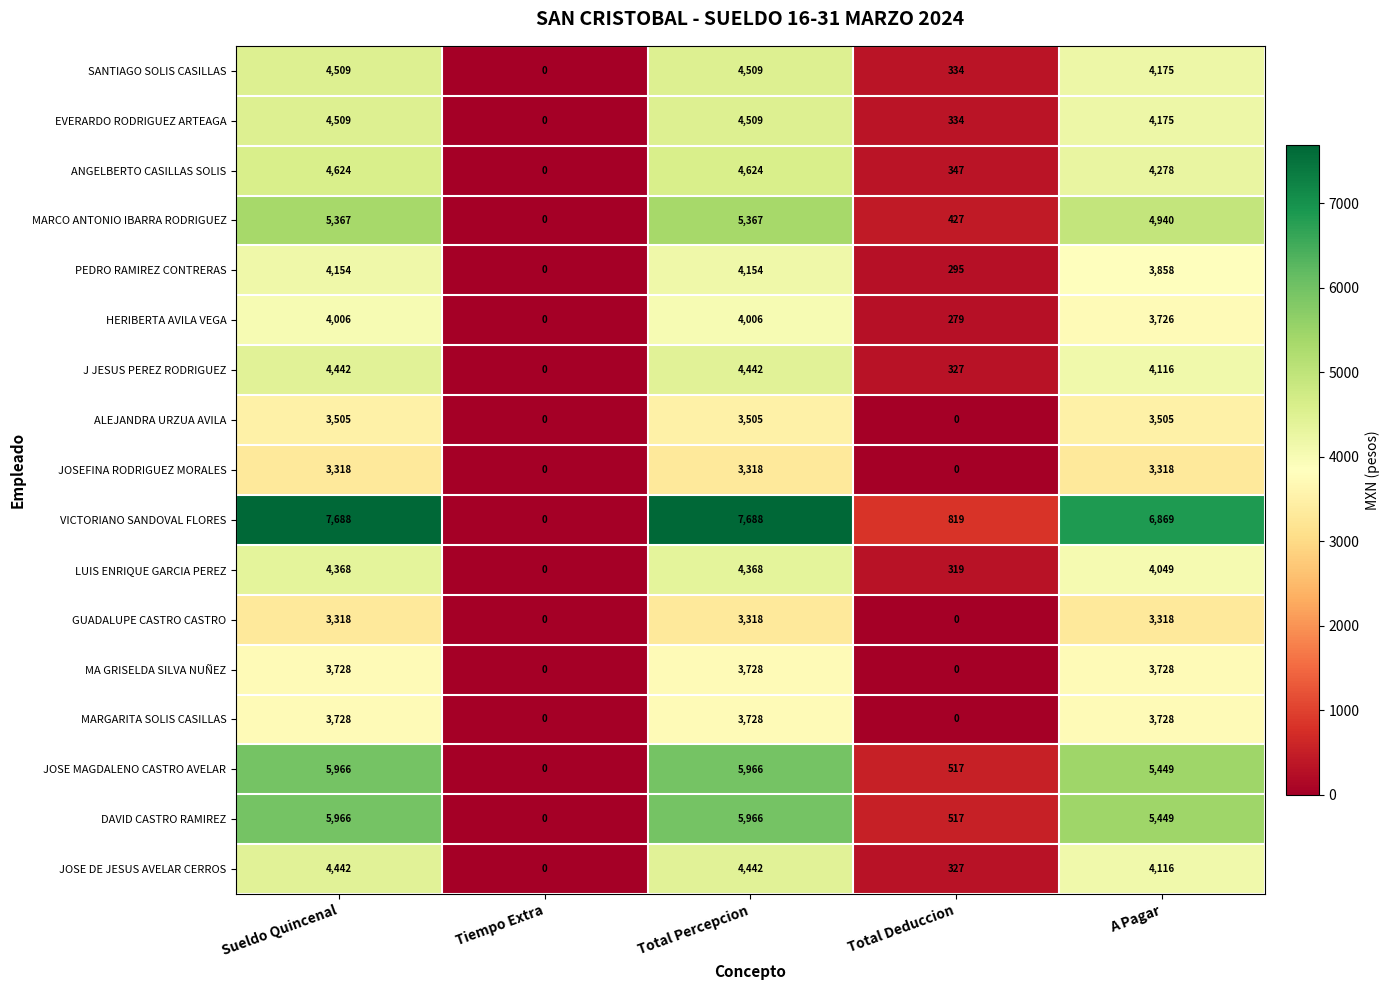

Which series has the largest range (max minus min)?

VICTORIANO SANDOVAL FLORES